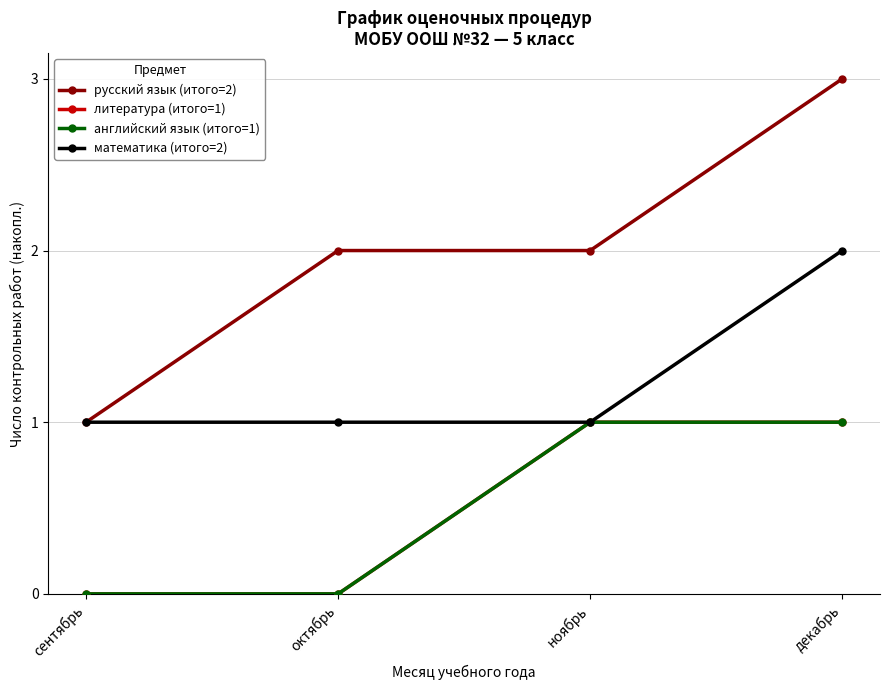

True or false: английский язык (итого=1) has more than 1 interior local peaks.

False